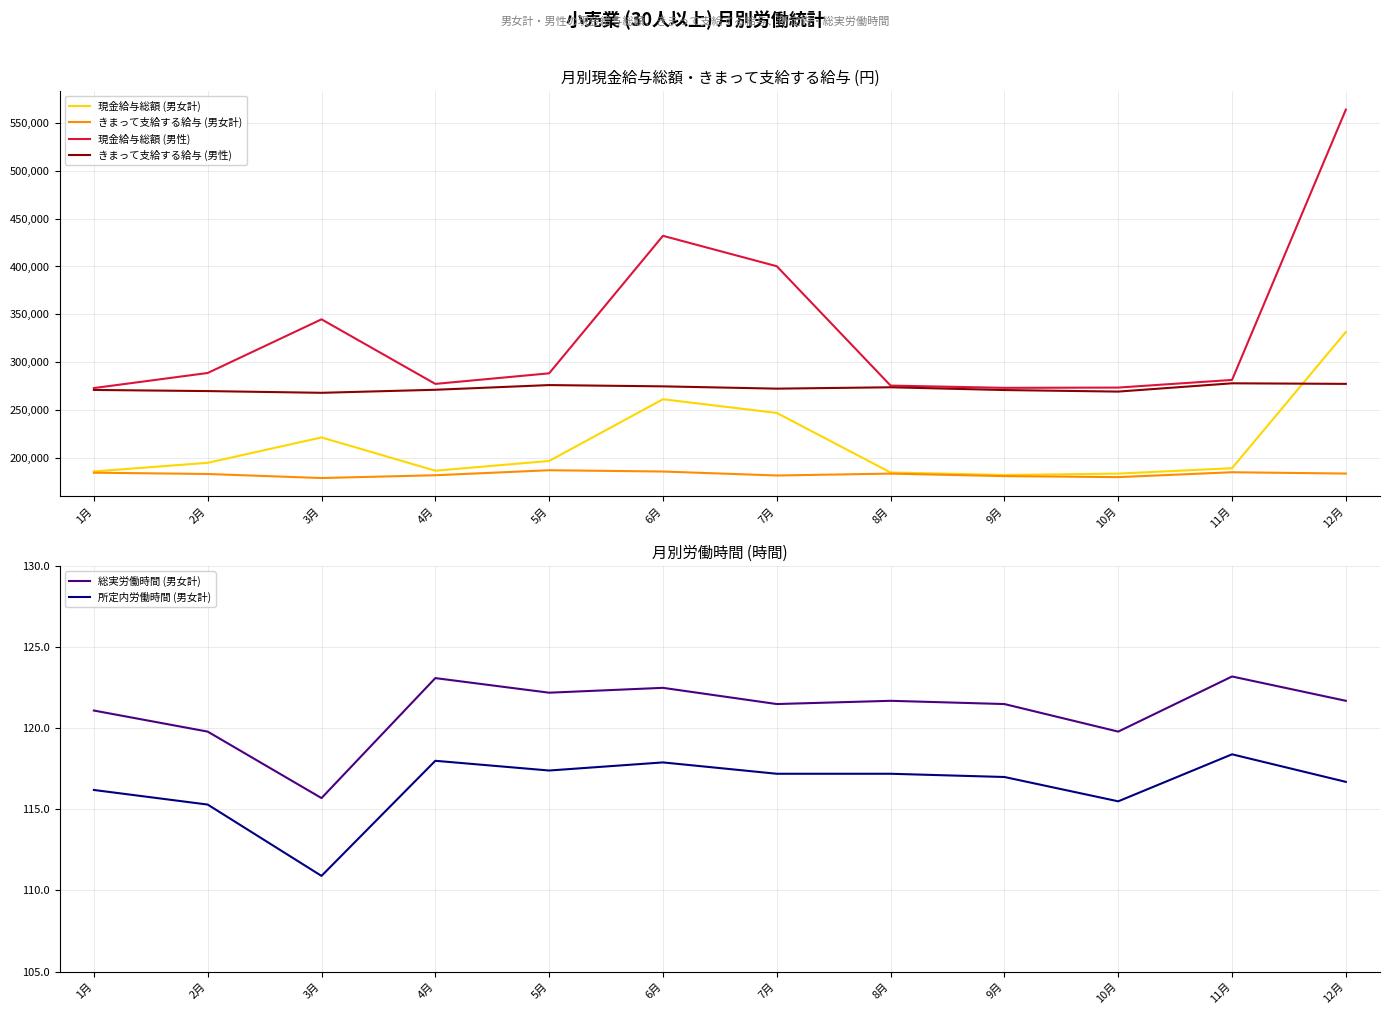

True or false: 総実労働時間 (男女計) and きまって支給する給与 (男性) cross at least once.

False